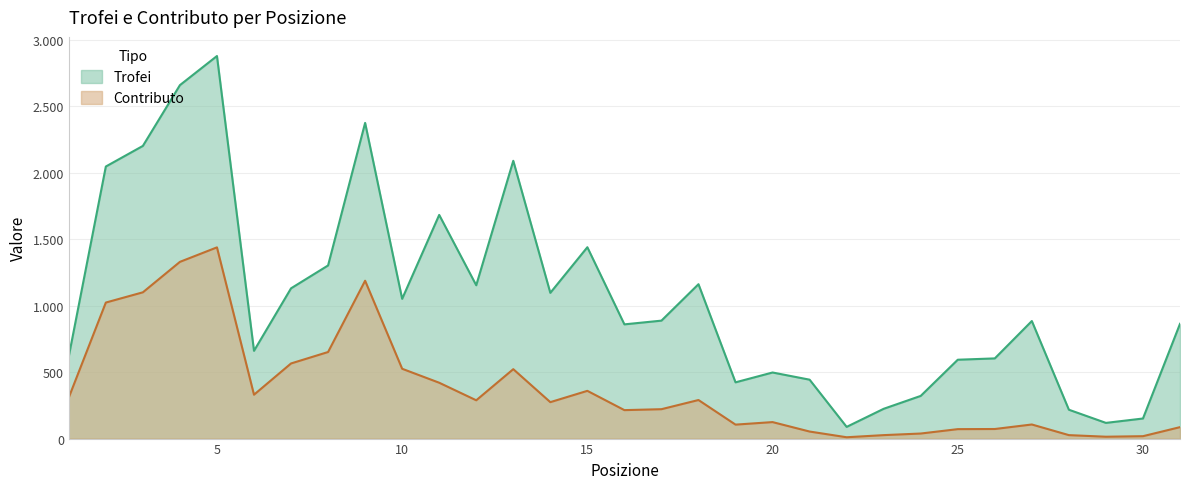

Between 19 and 21, which series saw the biggest shift?

Contributo